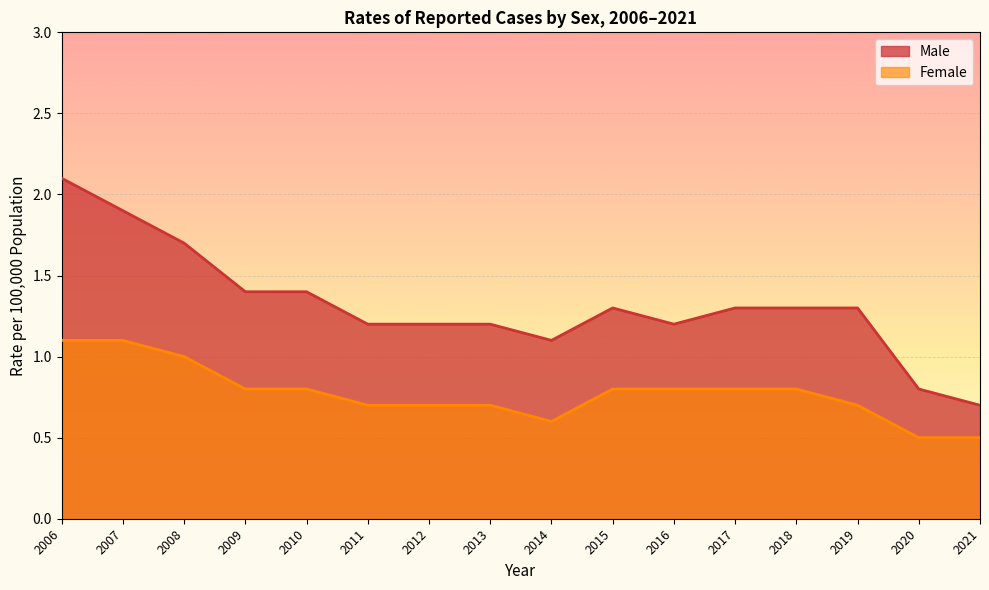

List the labels in order of Male value, smallest first.

2021, 2020, 2014, 2011, 2012, 2013, 2016, 2015, 2017, 2018, 2019, 2009, 2010, 2008, 2007, 2006